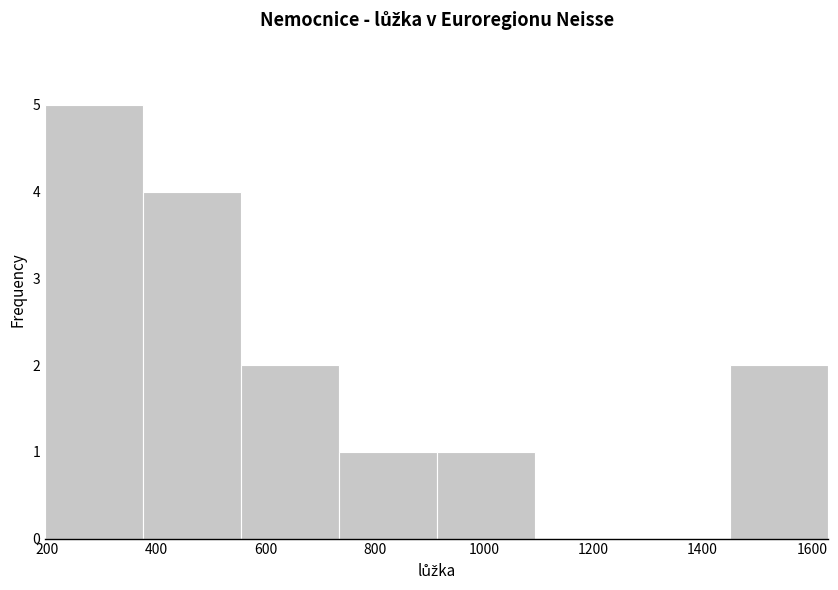

Reading left to right, list every bar in this chart as the range it spans on the x-axis followed by its height. Neither the bar edges nor the heights are printed on the chart, so give them approximately, as read against the axes.

200 to 380: 5
380 to 560: 4
560 to 740: 2
740 to 920: 1
920 to 1100: 1
1100 to 1280: 0
1280 to 1460: 0
1460 to 1640: 2